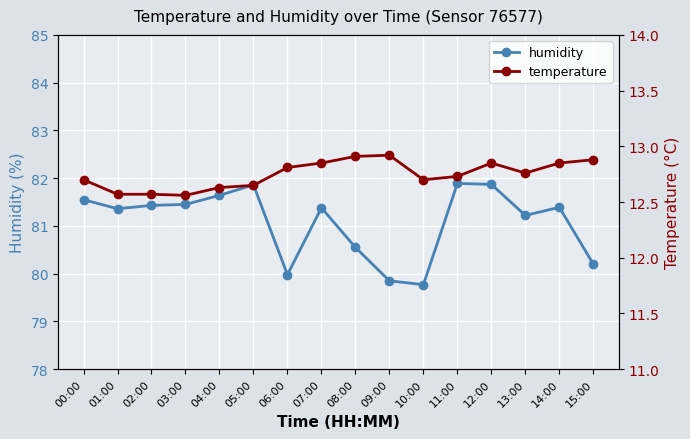

In temperature, how many points are higher than both neighbors (excluding endpoints)?

2